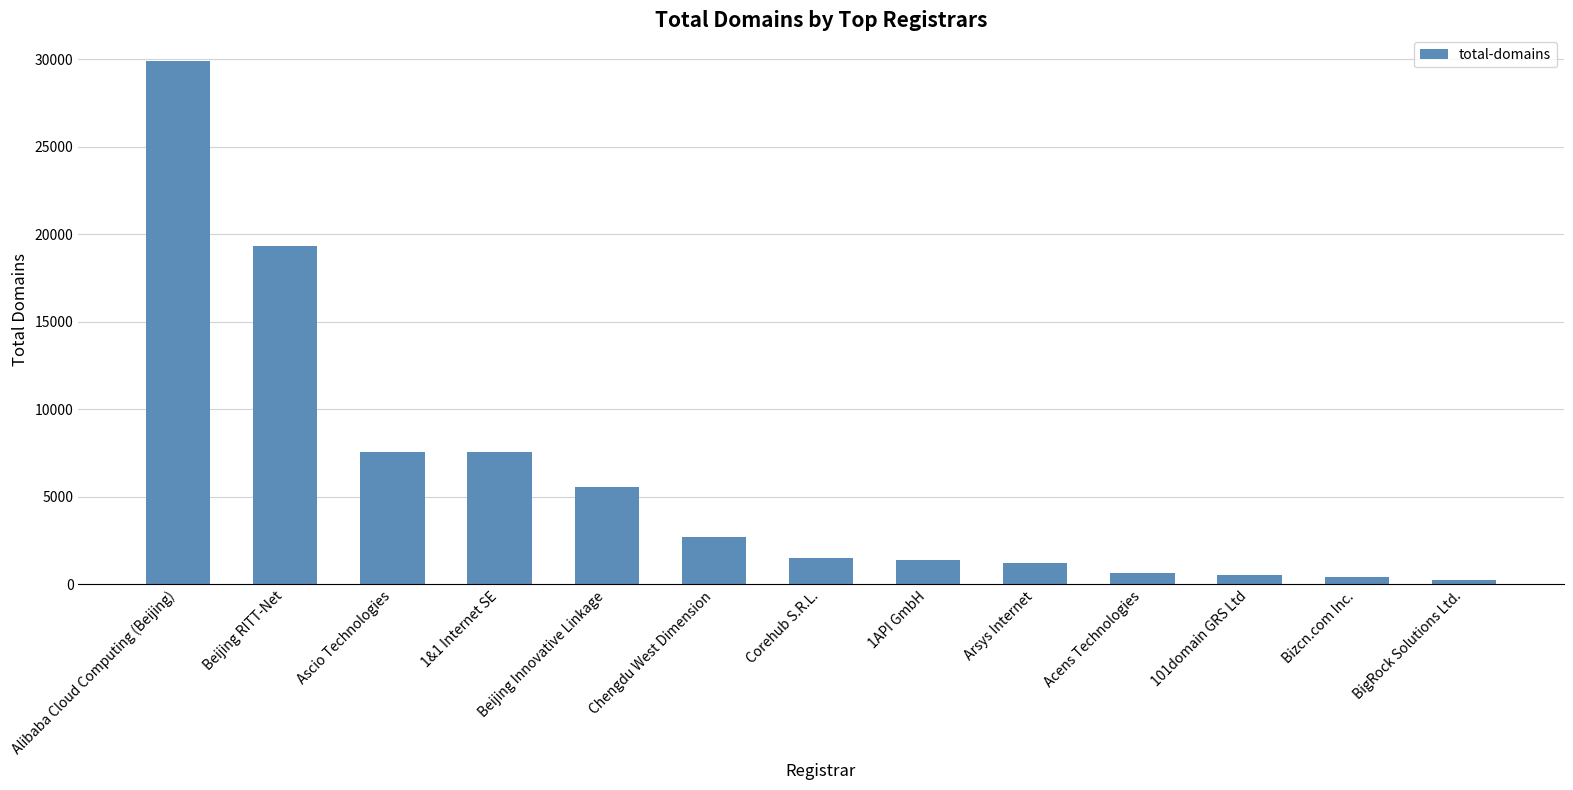

What is the sum of all values?

78723